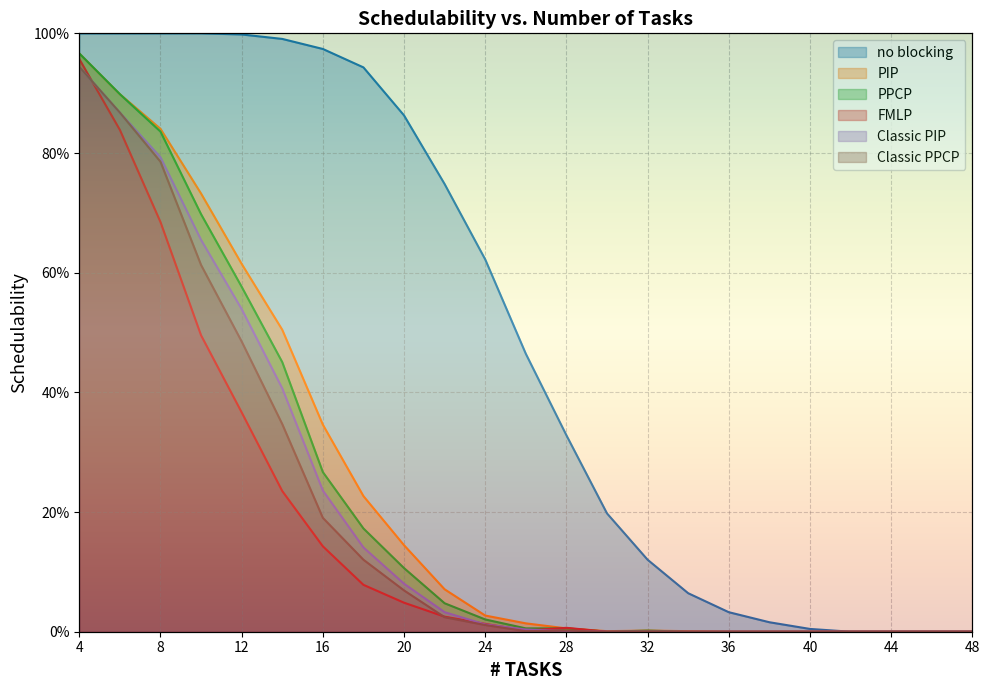

Which category has the lowest value in the PPCP series?

30